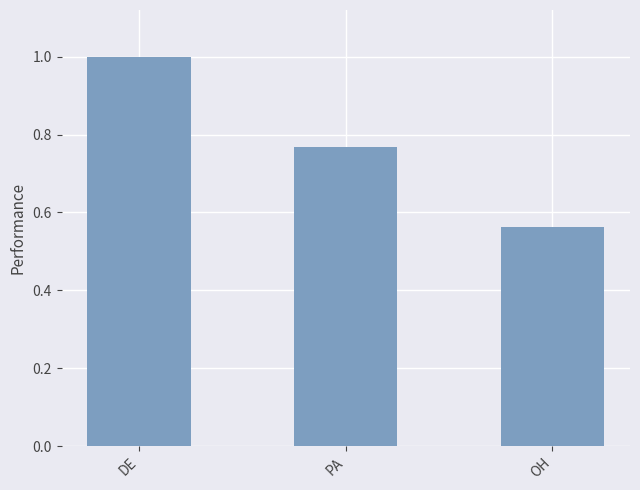

The chart shows a value of 1.0 at DE. True or false?

True